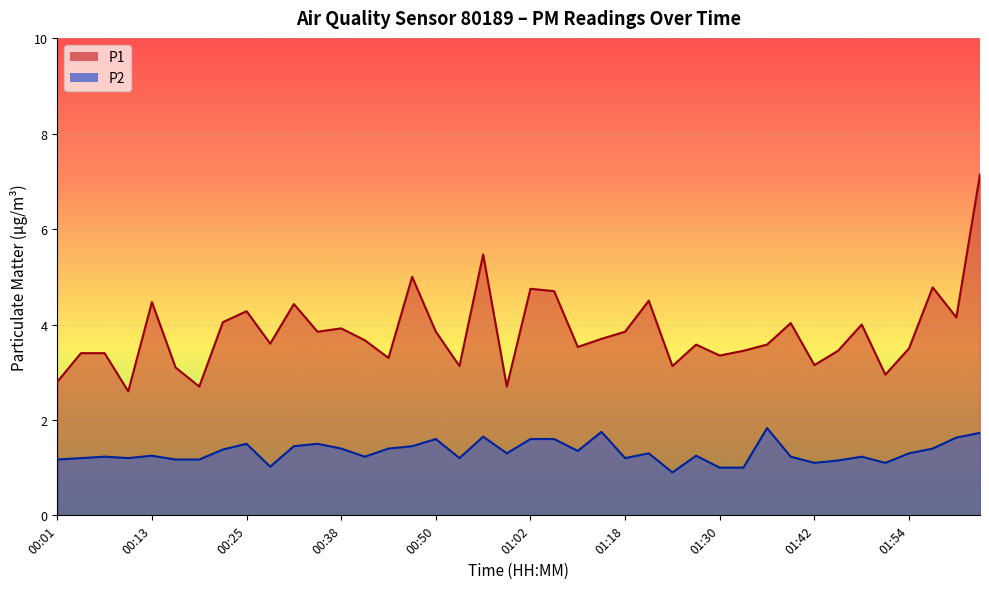

In P2, how many points are higher than both neighbors (excluding endpoints)?

11